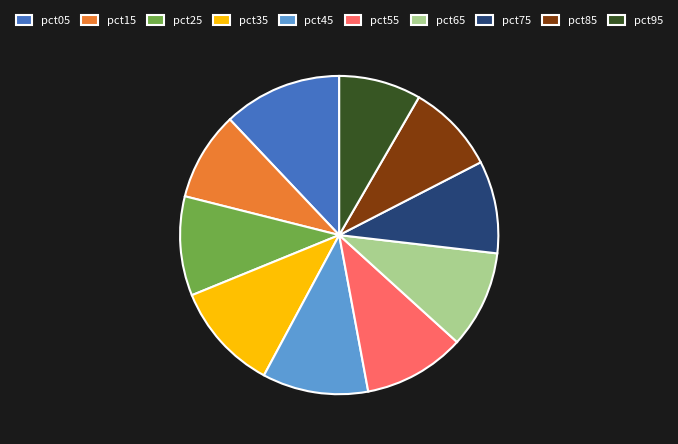

Which category has the smallest portion of the pie?

pct95